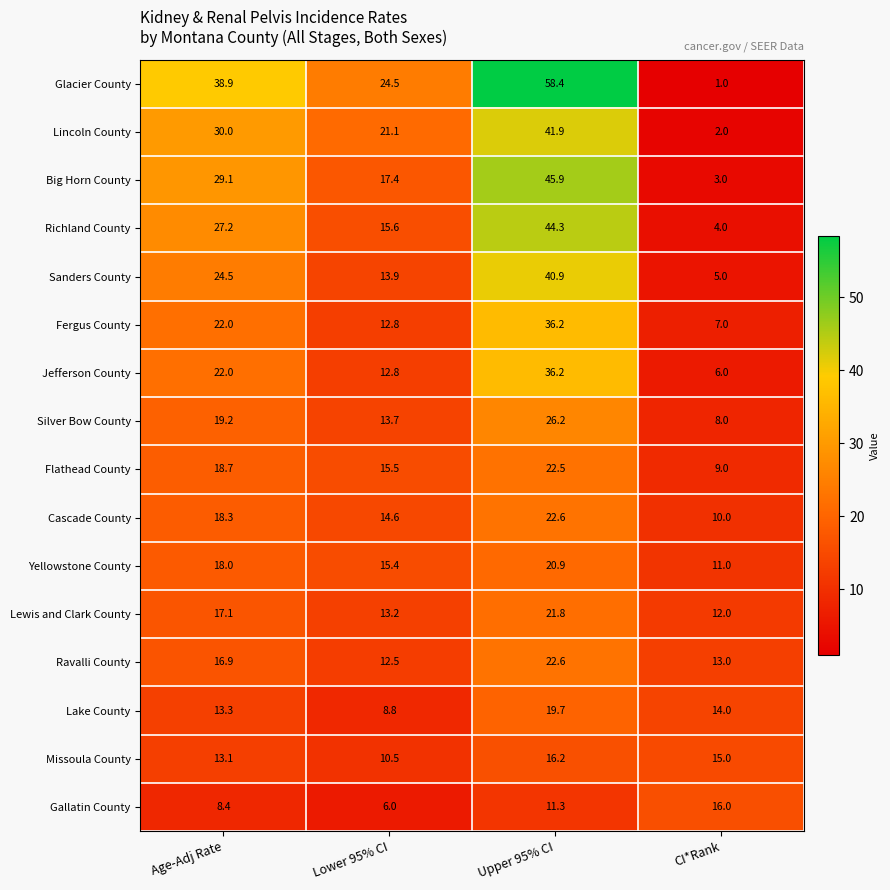

The Richland County series shows 4.0 at CI*Rank. True or false?

True